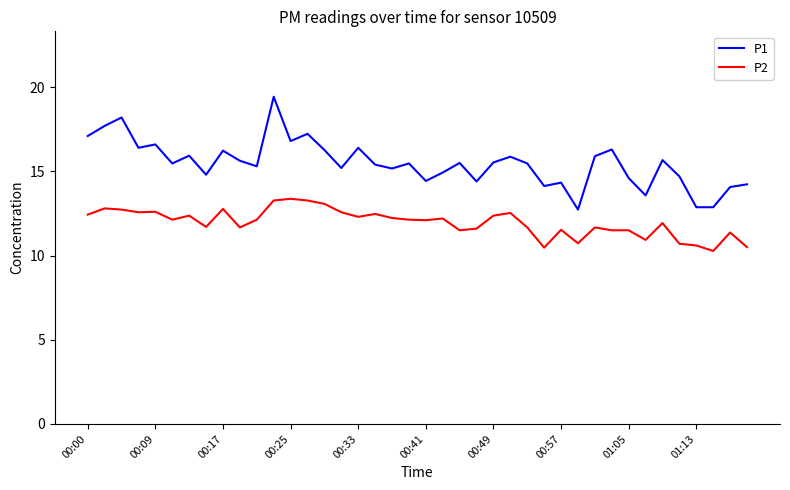

What is the lowest value of the P1 series?

12.7